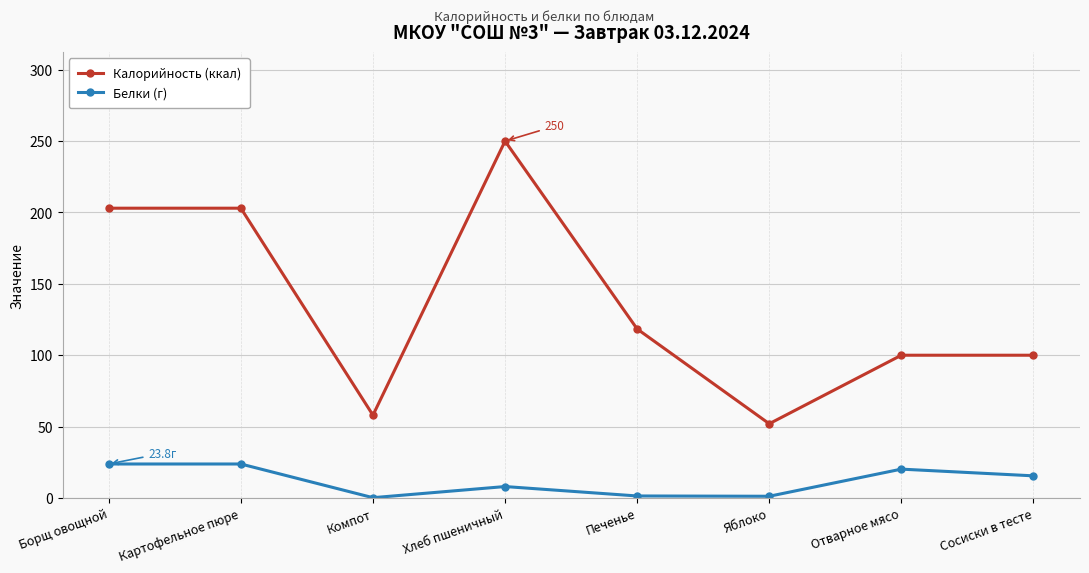

What is the smallest value displayed?

0.2